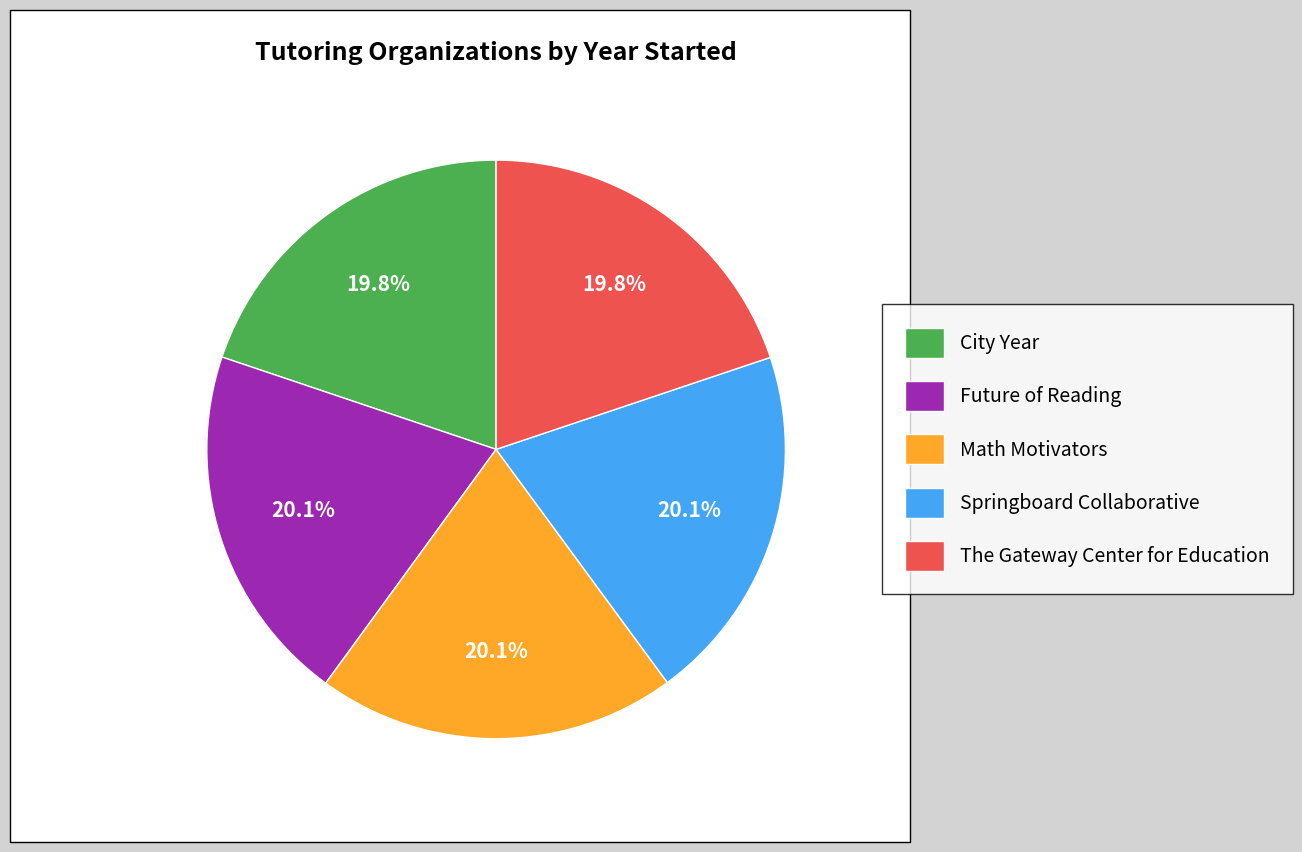

To the nearest percent, what is the average slice percentage?

20%